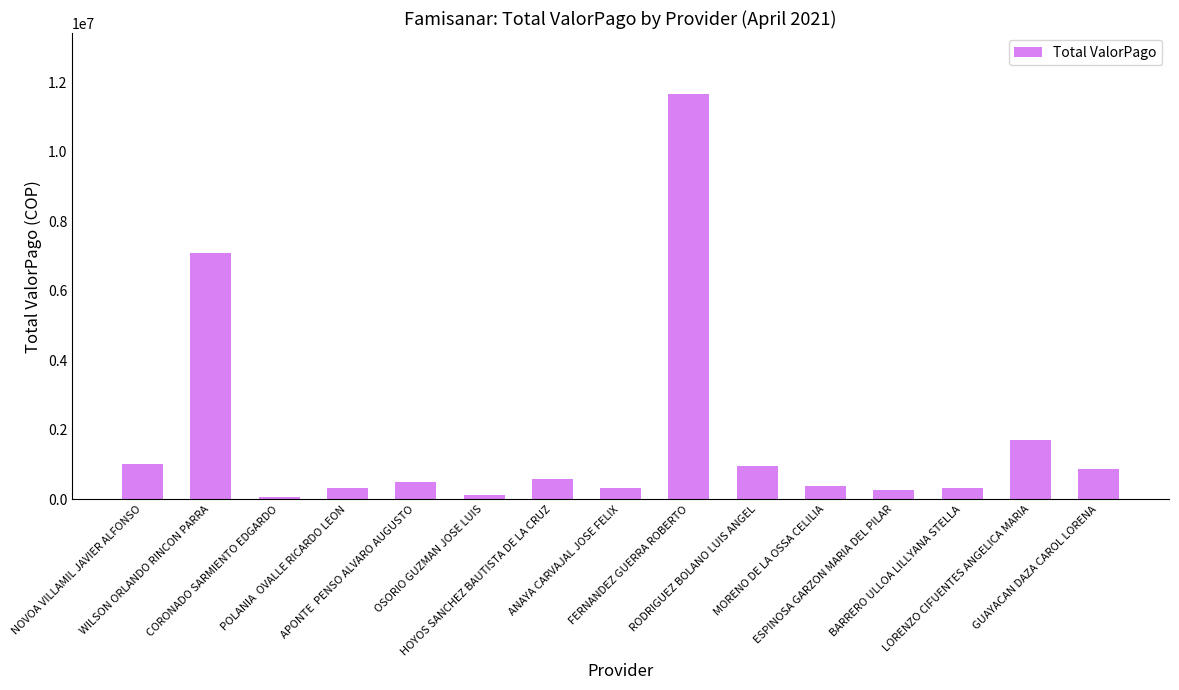

What is the maximum value shown in the chart?

11673200.0